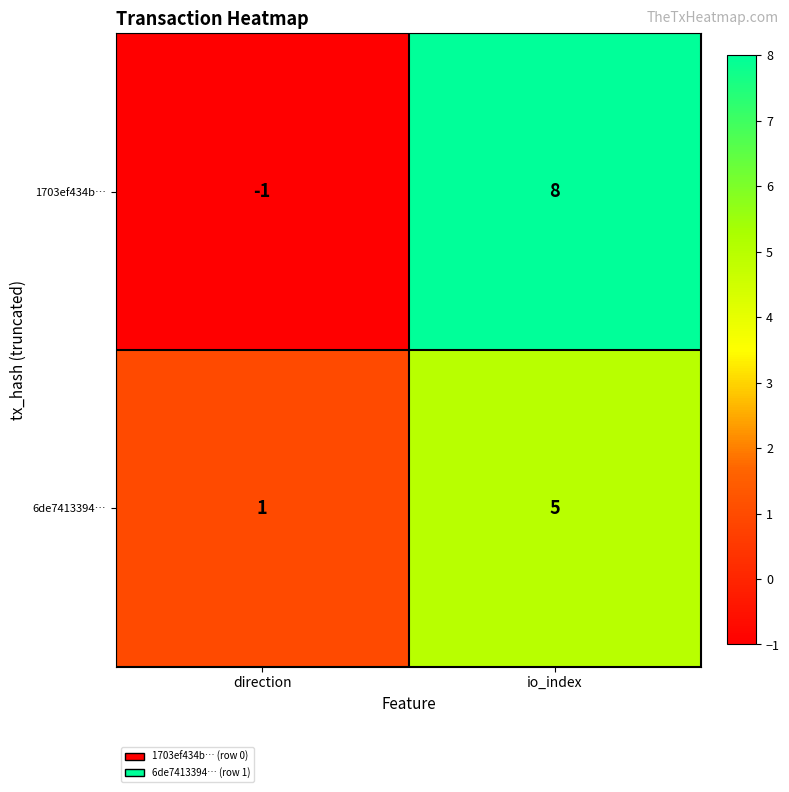

Which series changed the most between direction and io_index?

1703ef434b…